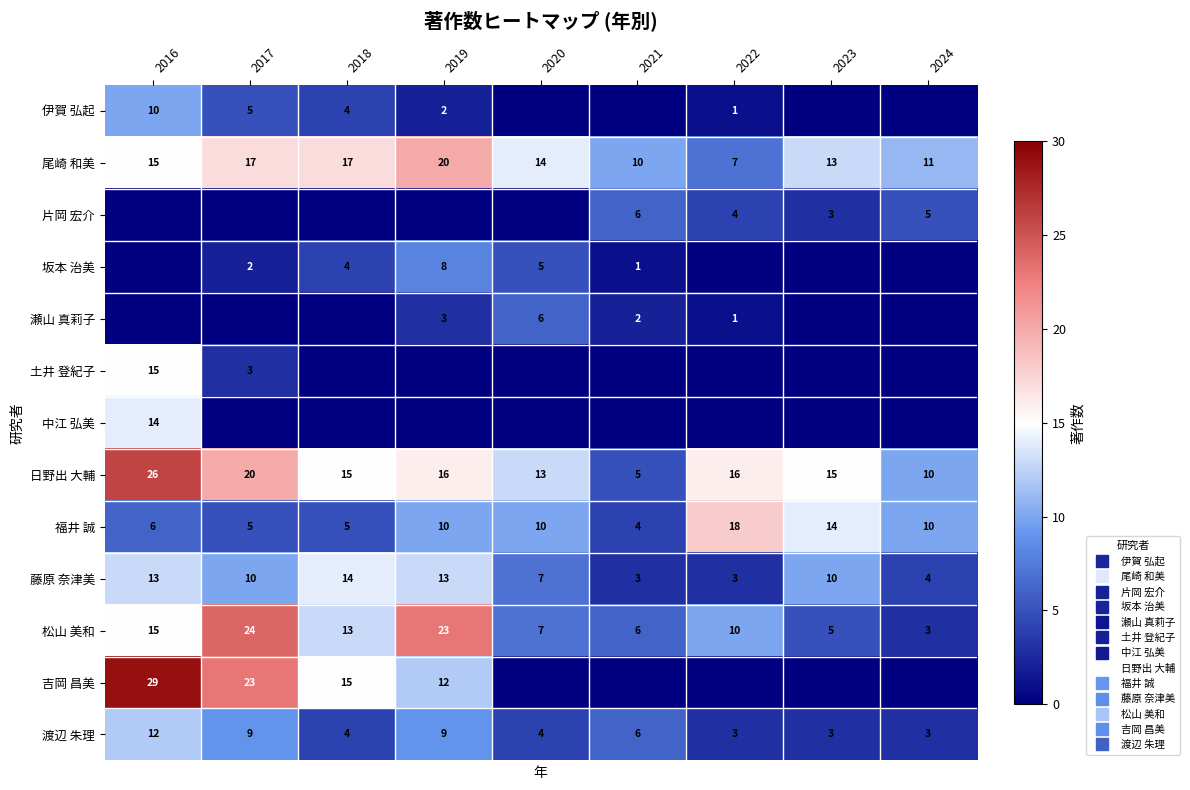

Which series has the largest range (max minus min)?

吉岡 昌美